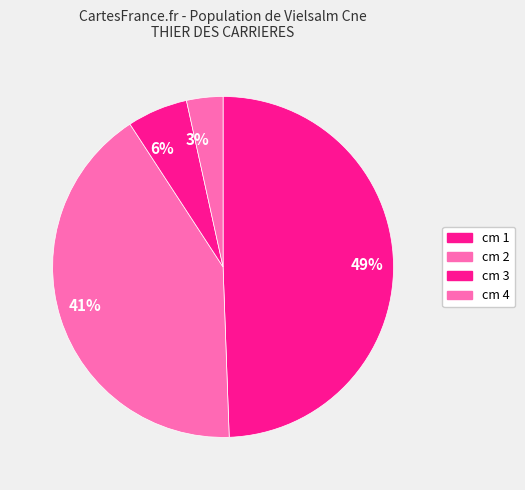

Does 3% account for over 50% of the chart?

No